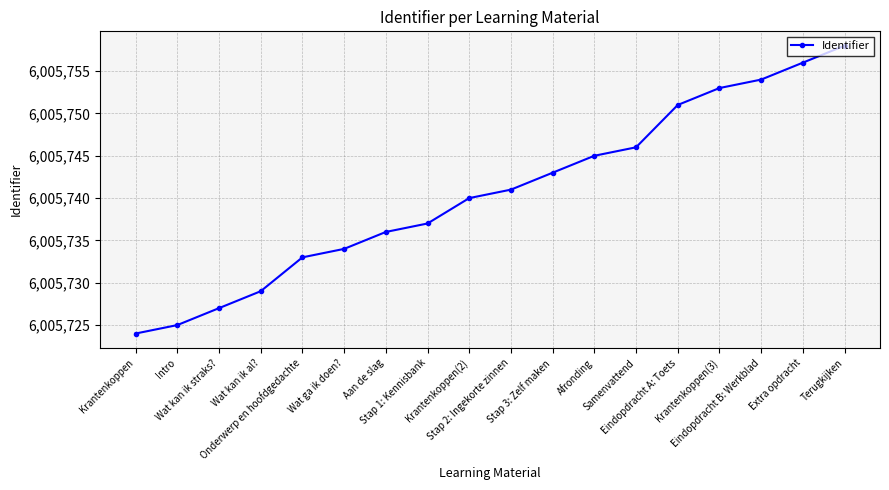

The value at Afronding is 6005745. True or false?

True